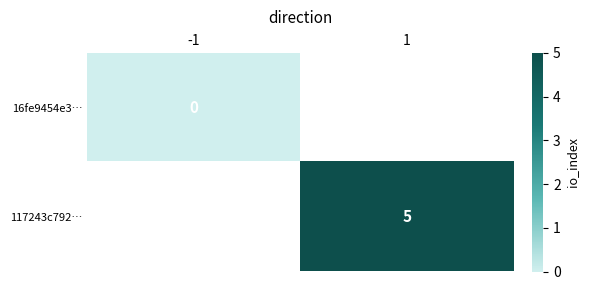

Is it true that 117243c792… equals 1 at 1?

False